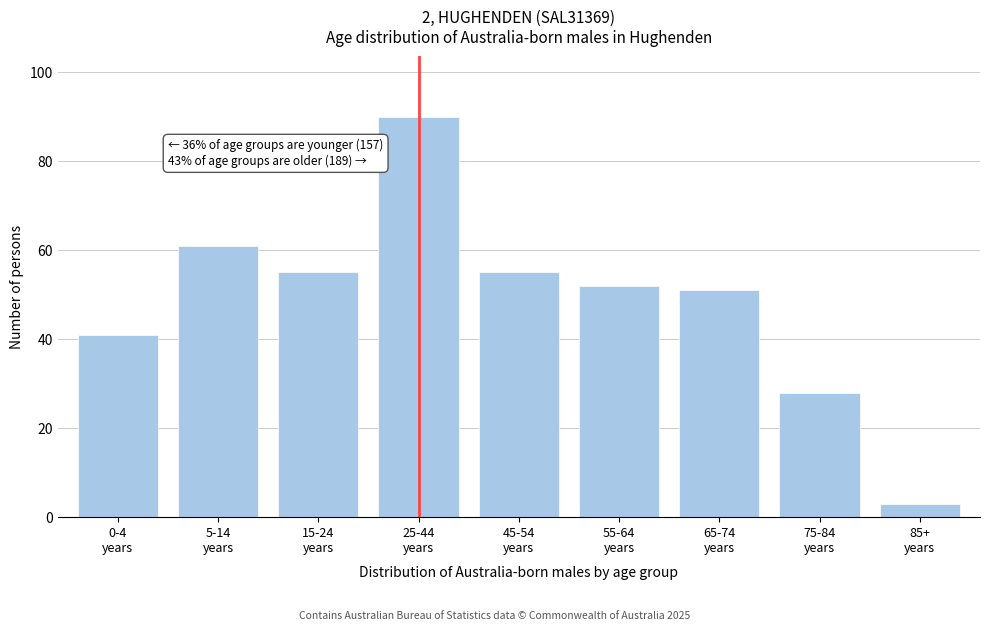

Reading left to right, what are all the values shown in this chart?

41	61	55	90	55	52	51	28	3